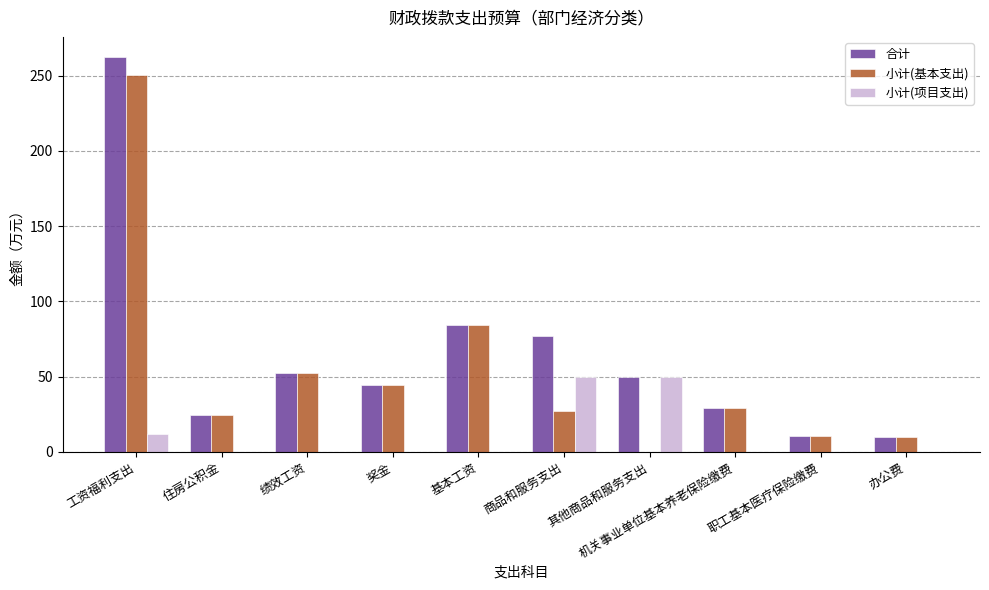

What is the approximate value of 合计 at 奖金?

44.6